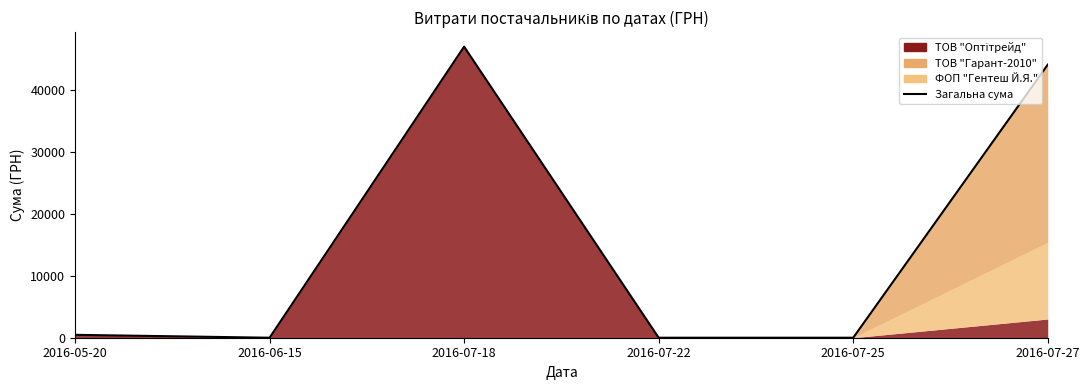

Rank the categories by value from lowest to highest.

2016-06-15, 2016-07-22, 2016-07-25, 2016-05-20, 2016-07-27, 2016-07-18